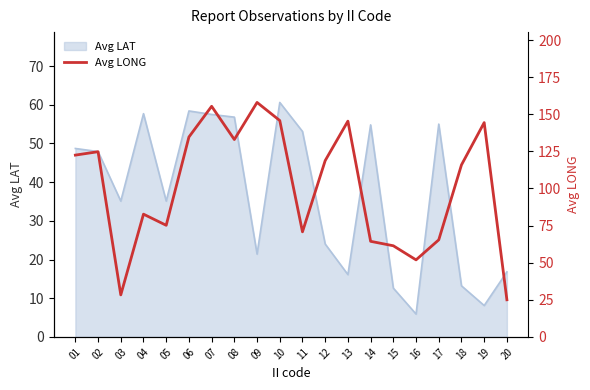

True or false: Avg LAT has a value of 26.0 at 20.

False